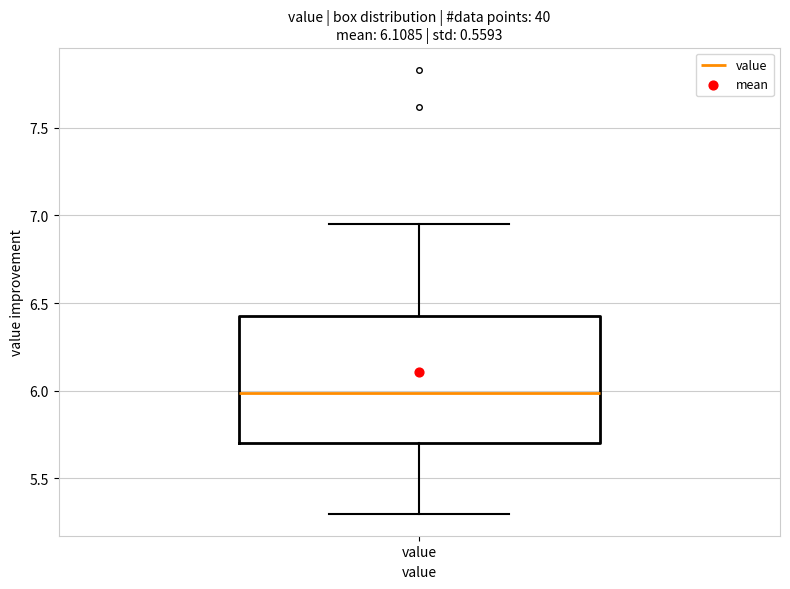

Transcribe this box plot: give where the median line is, the range the box spans, and where the two whiskers end, as read against the y-axis. The values are not printed on the chart, so give them approximately, as read against the axis.

median 6.00, box 5.70 to 6.45, whiskers 5.30 to 6.95